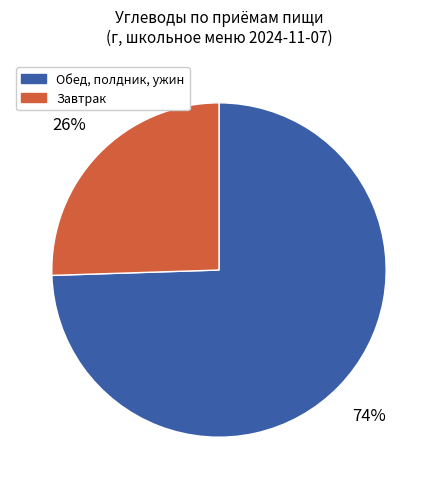

Does any single category account for the majority?

Yes